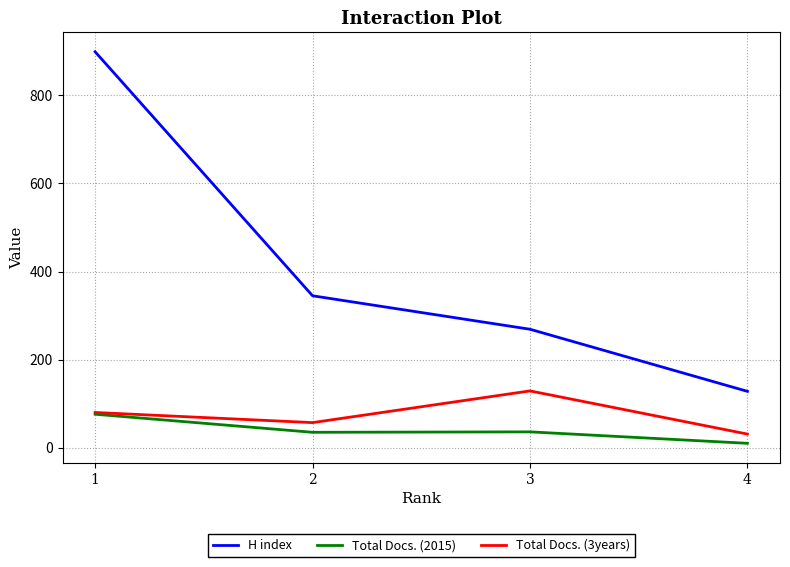

Which series has the largest total across all categories?

H index